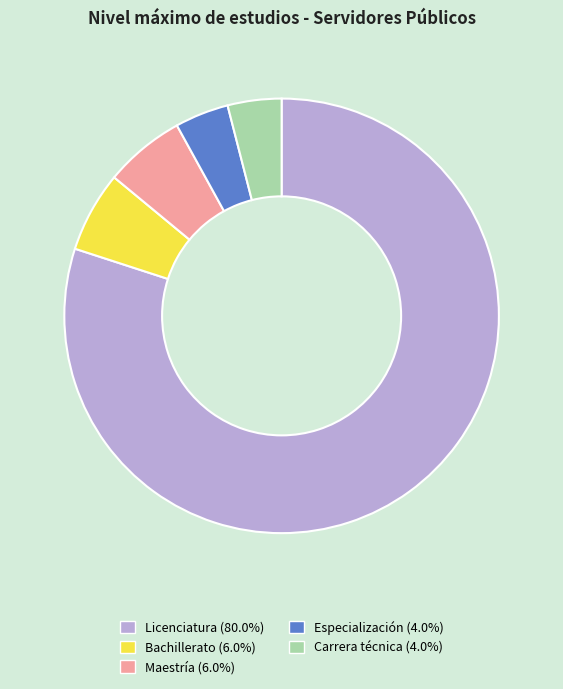

Approximately how many times larger is the value at Carrera técnica compared to Maestría?

0.7